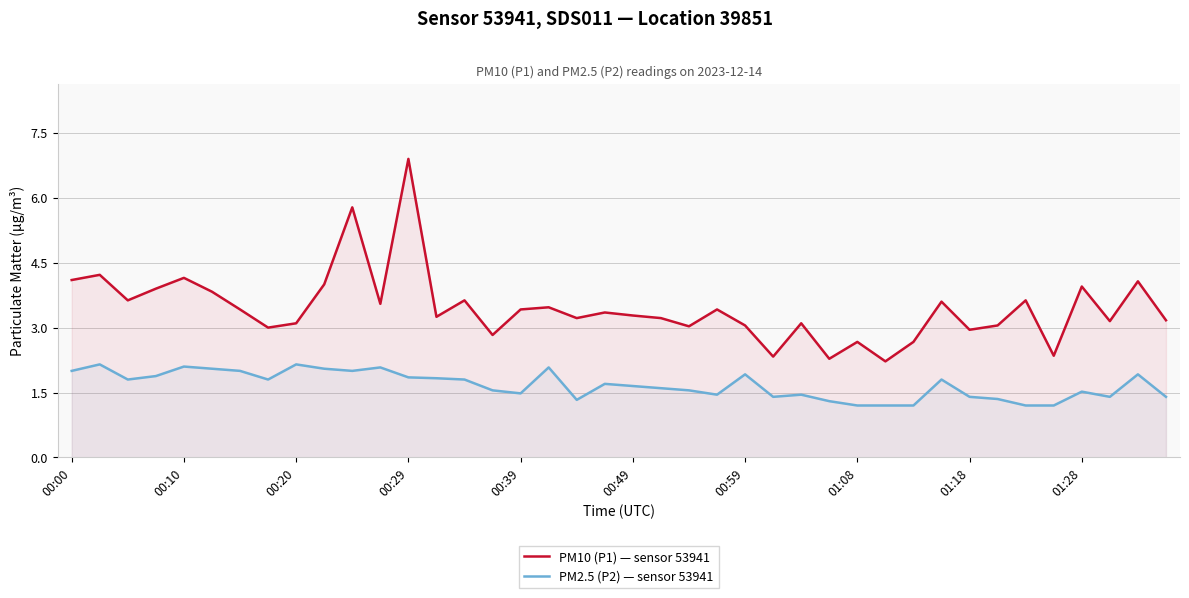

What is the total value across all series at 00:49?

4.9